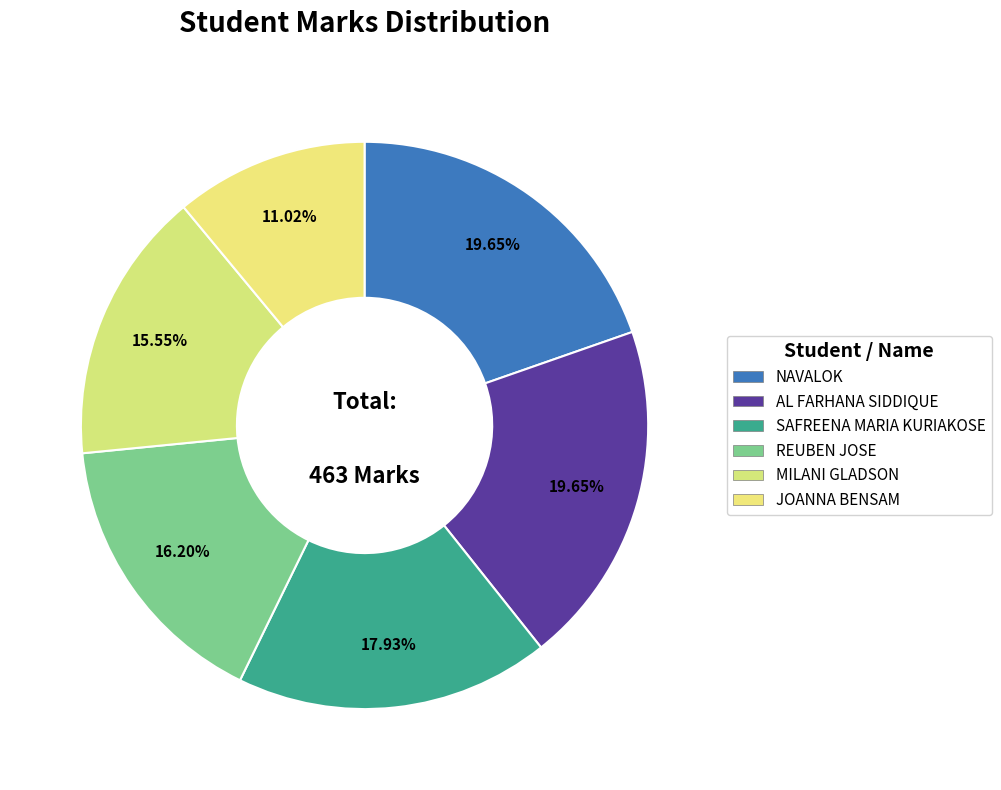

Is MILANI GLADSON the majority of the pie?

No